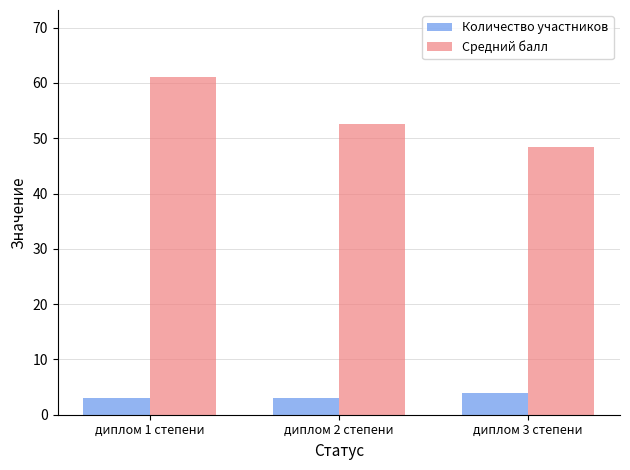

Are the bars grouped side by side (vs. stacked)?

Yes